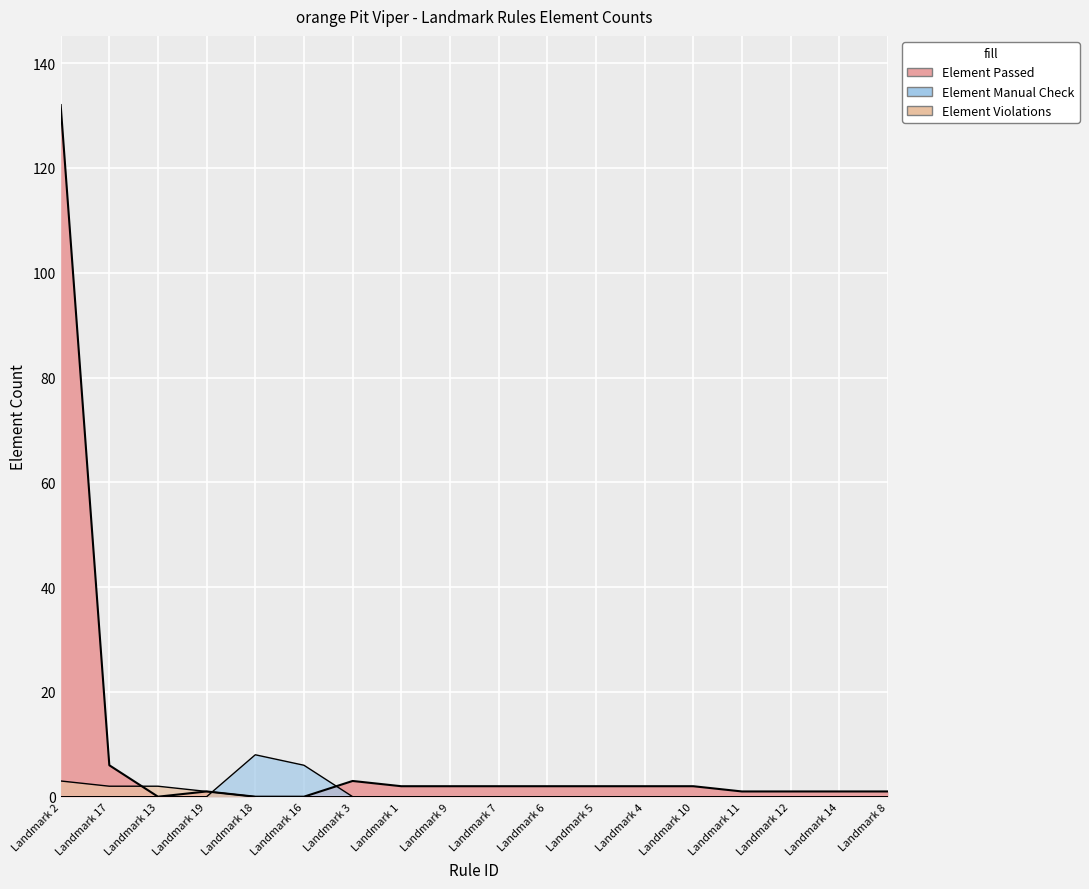

Where is the first local maximum for Element Passed?

Landmark 19